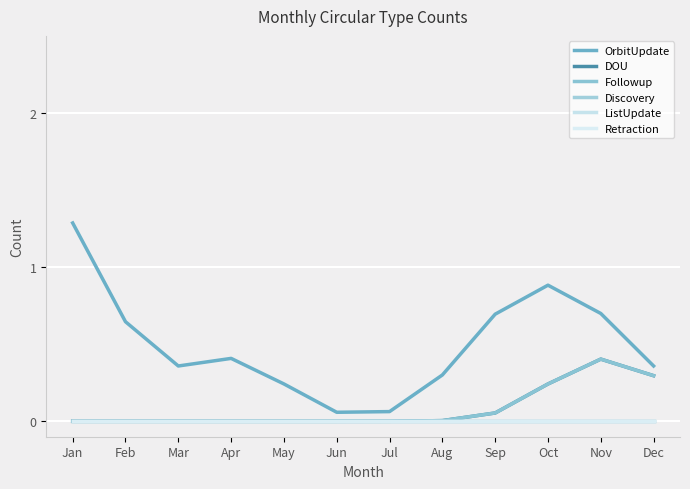

Is this an area chart (filled region under the line)?

No